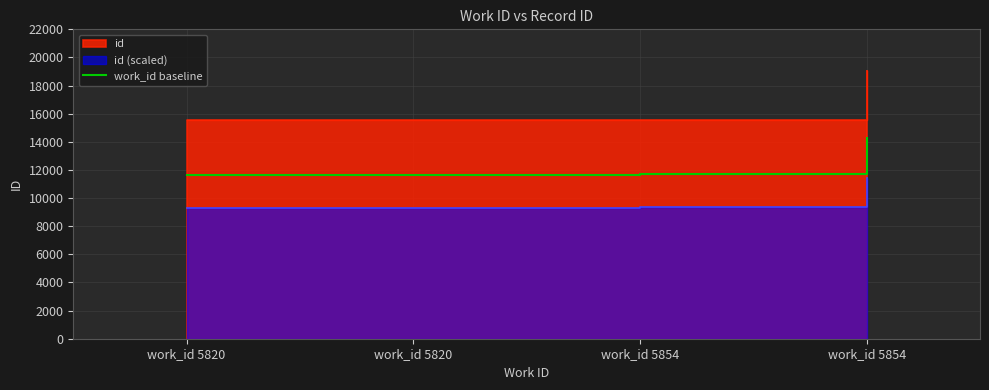

How many values are below 11689?

2